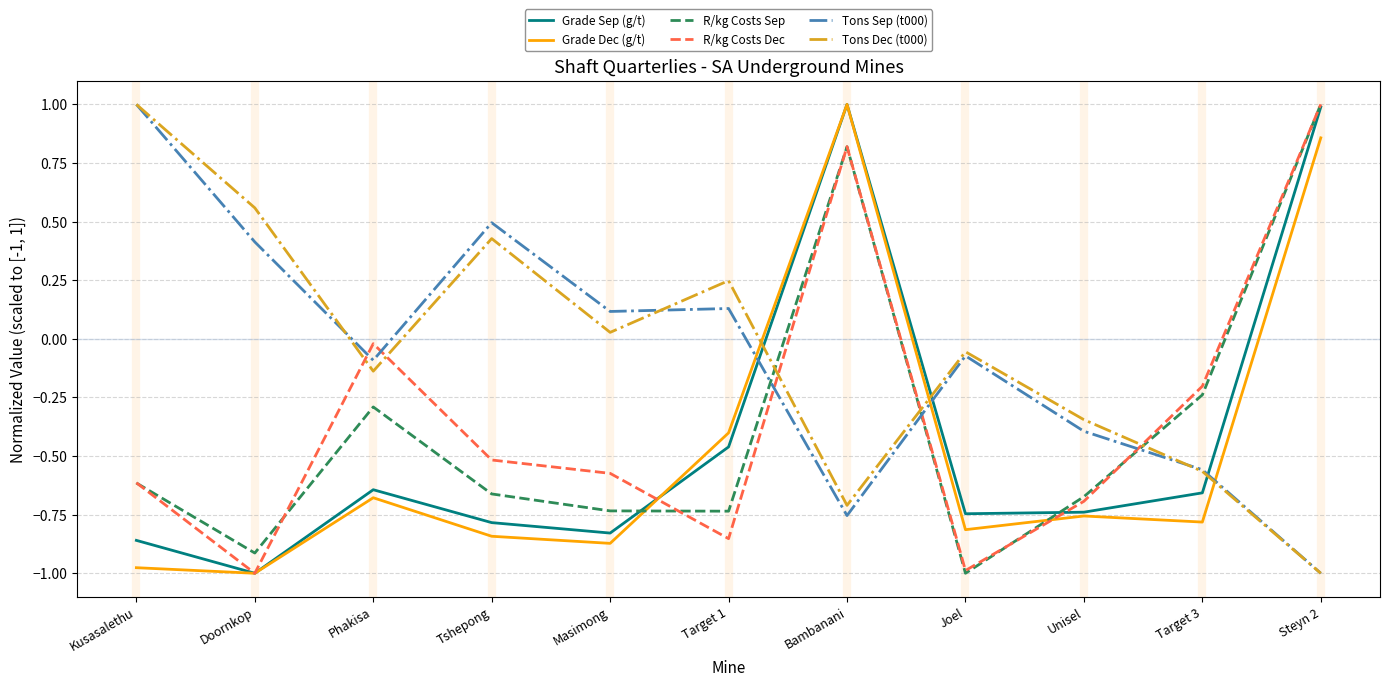

What is the total value across all series at Target 1?

-2.1